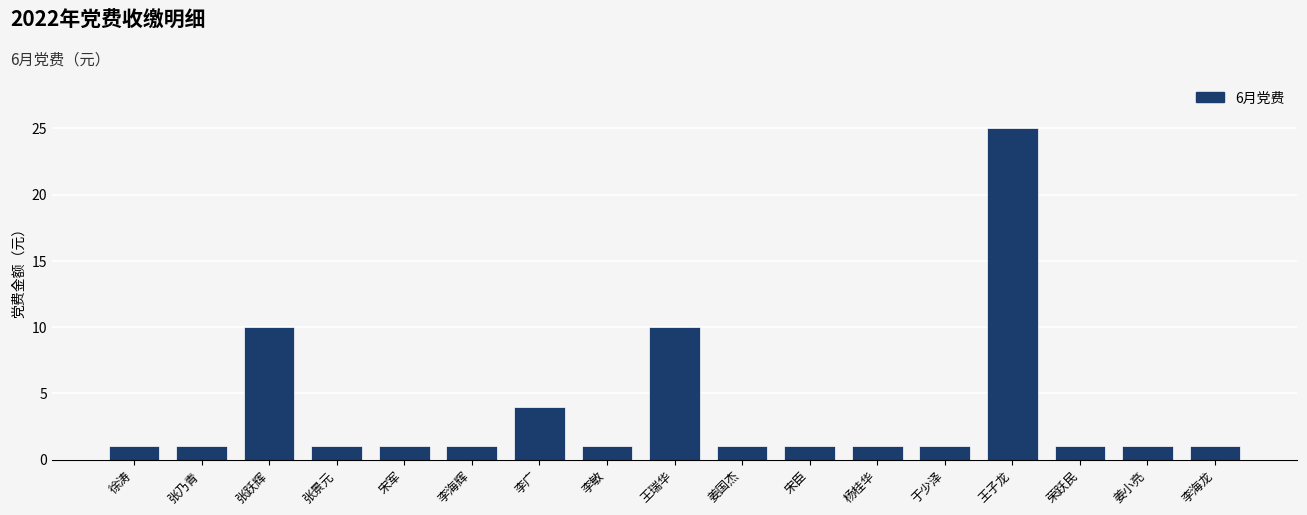

What is the label of the 15th bar from the left?

荣跃民